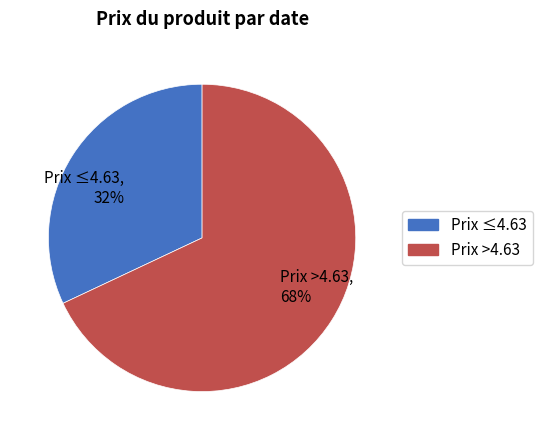

Do Prix ≤4.63 and Prix >4.63 together represent more than half of the pie?

Yes